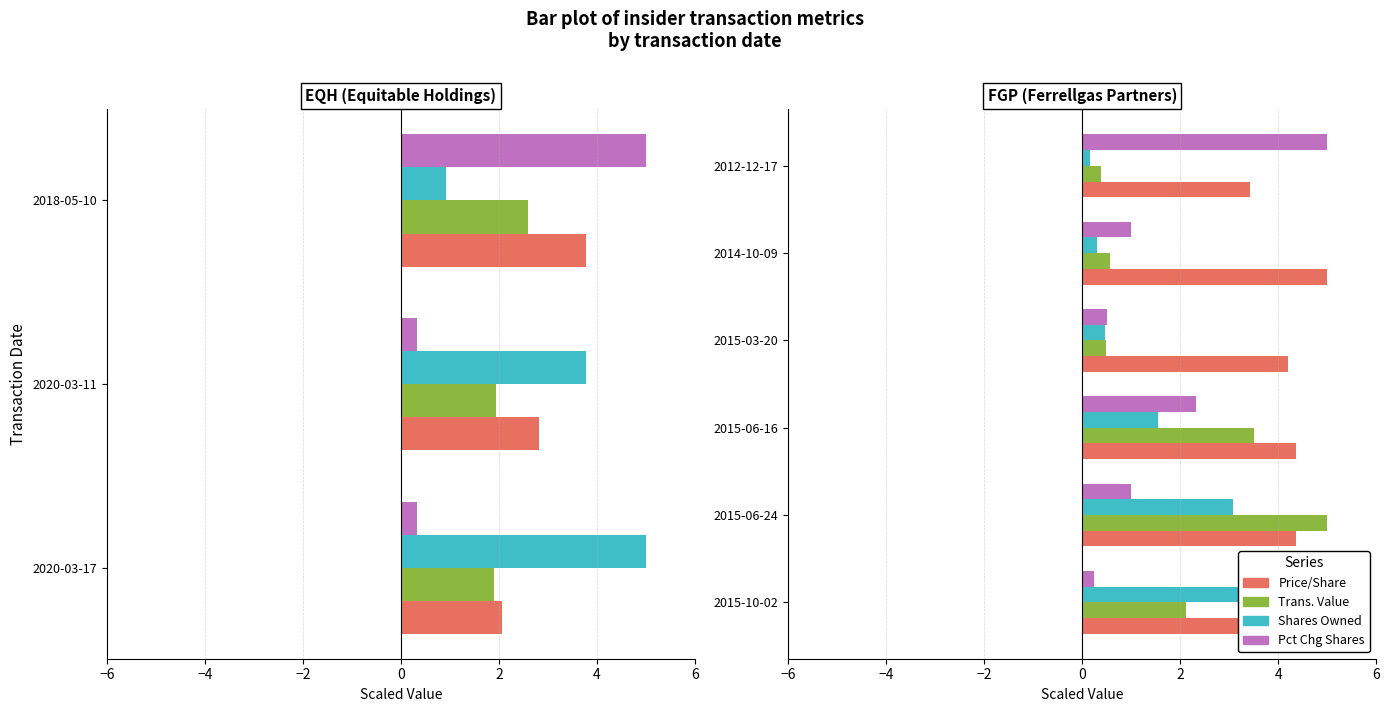

How many categories are shown in the chart?

6